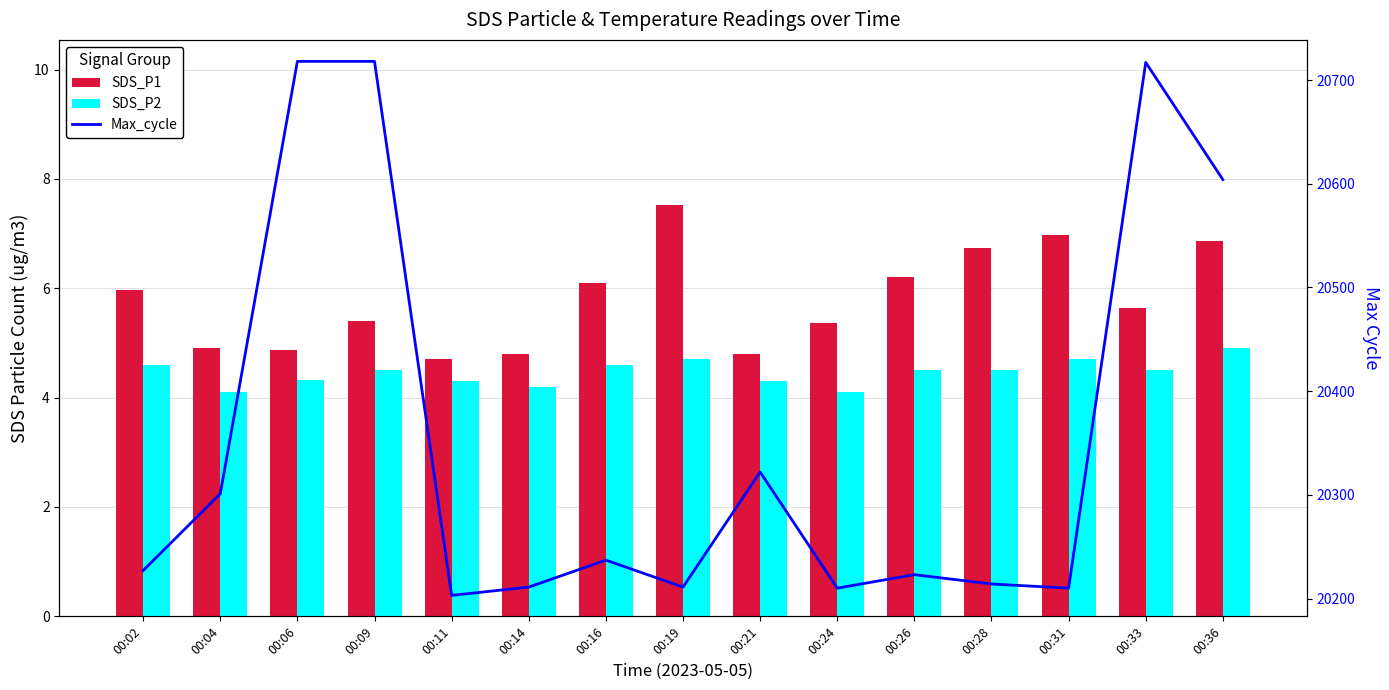

What is the sum of the Max_cycle values at 00:36 and 00:09?

41322.0